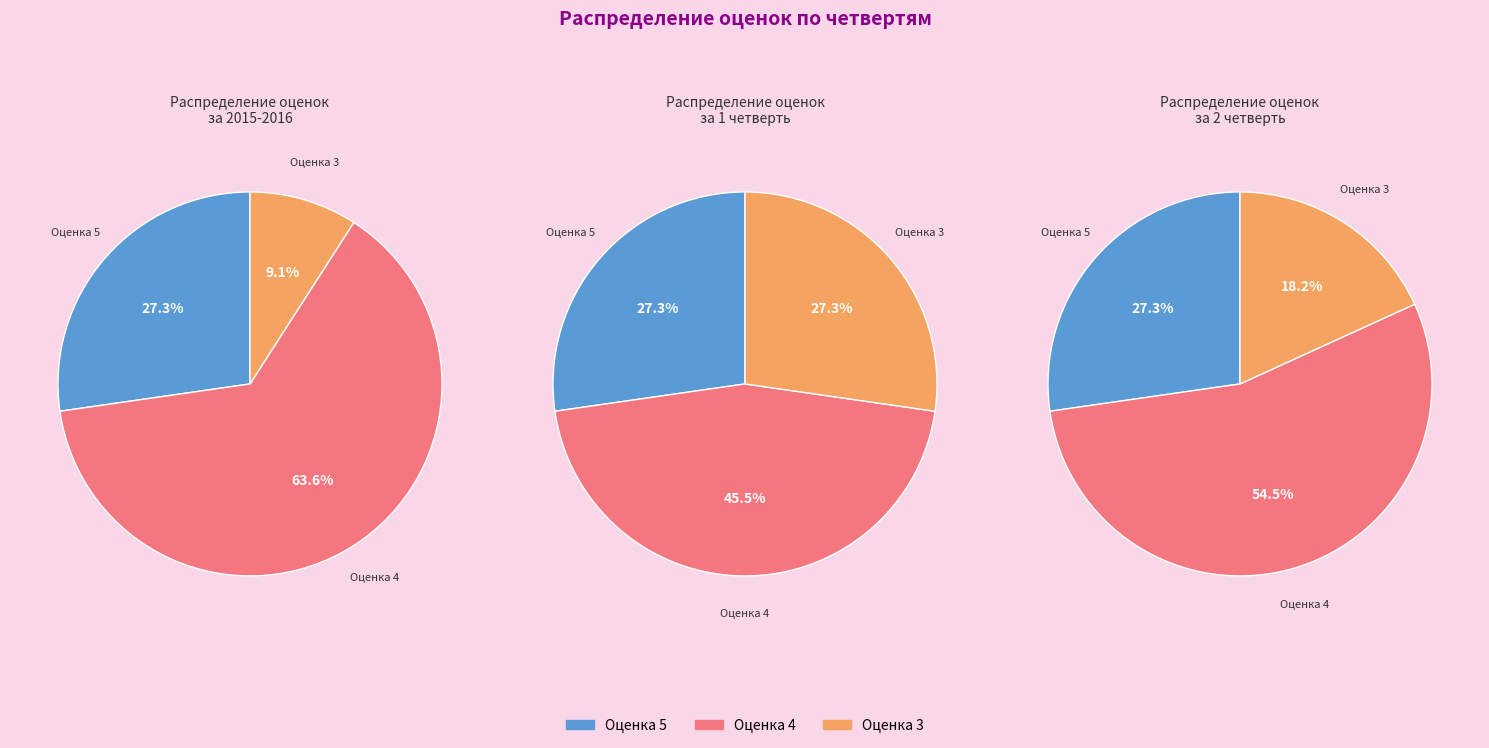

To the nearest percent, what is the combined percentage of 1 четверть and 2 четверть?

26%